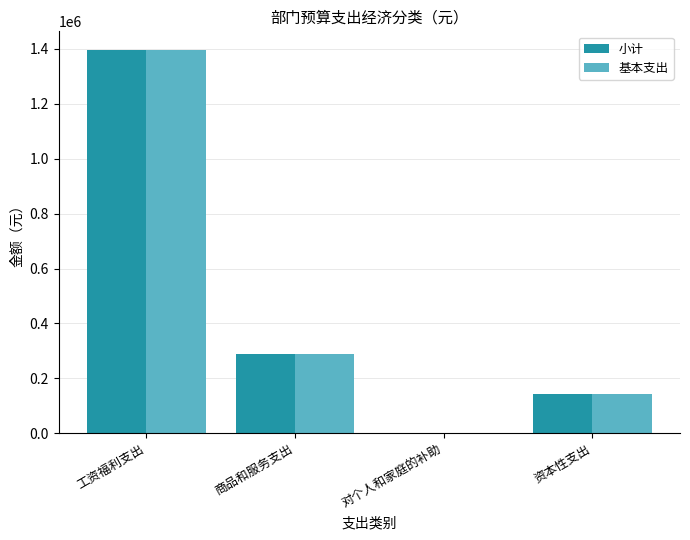

The 基本支出 series shows 0.0 at 对个人和家庭的补助. True or false?

True